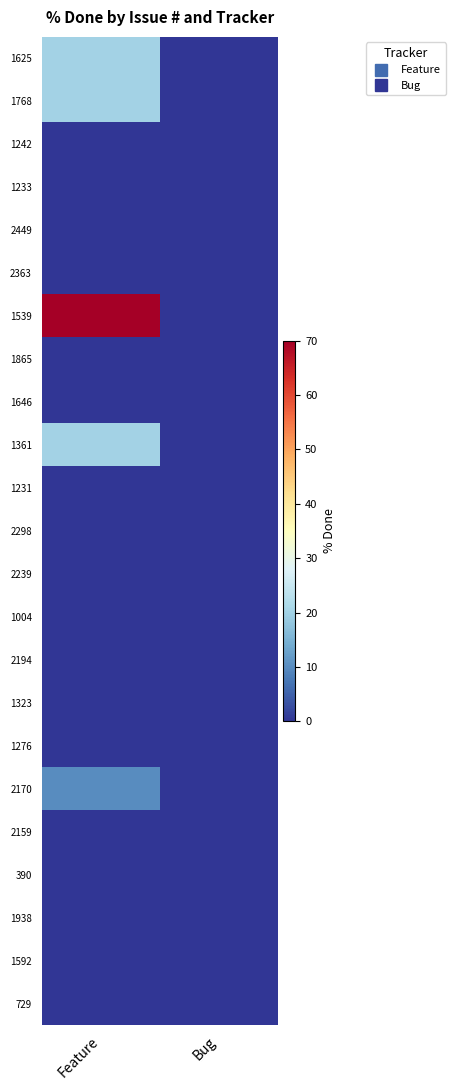

Reading left to right, transcribe all the data shown in this chart.

1625: Feature=20	Bug=0
1768: Feature=20	Bug=0
1242: Feature=0	Bug=0
1233: Feature=0	Bug=0
2449: Feature=0	Bug=0
2363: Feature=0	Bug=0
1539: Feature=70	Bug=0
1865: Feature=0	Bug=0
1646: Feature=0	Bug=0
1361: Feature=20	Bug=0
1231: Feature=0	Bug=0
2298: Feature=0	Bug=0
2239: Feature=0	Bug=0
1004: Feature=0	Bug=0
2194: Feature=0	Bug=0
1323: Feature=0	Bug=0
1276: Feature=0	Bug=0
2170: Feature=10	Bug=0
2159: Feature=0	Bug=0
390: Feature=0	Bug=0
1938: Feature=0	Bug=0
1592: Feature=0	Bug=0
729: Feature=0	Bug=0